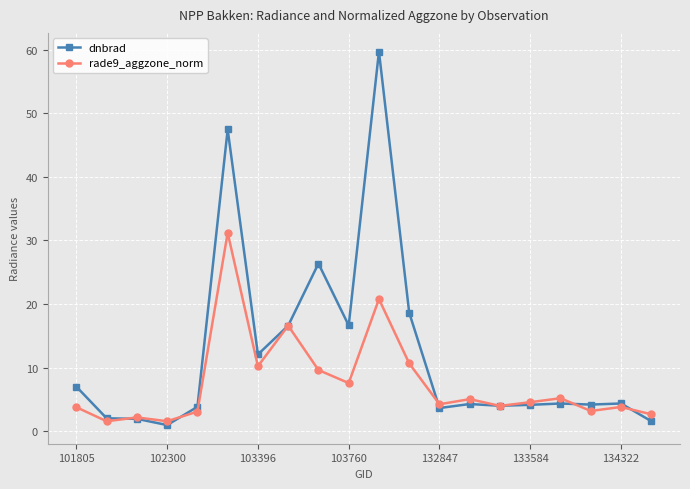

At how many categories does at least one series exceed 6?

8